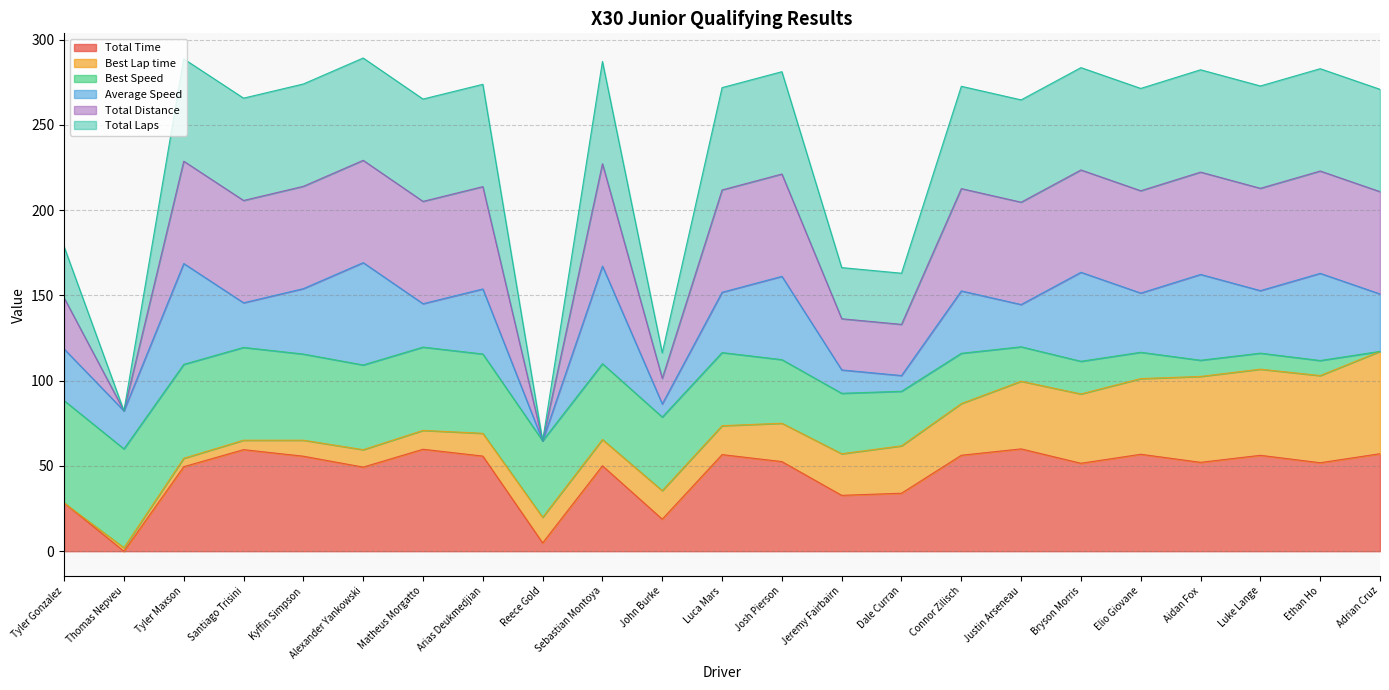

True or false: Total Time has more than 2 points higher than both neighbors.

True